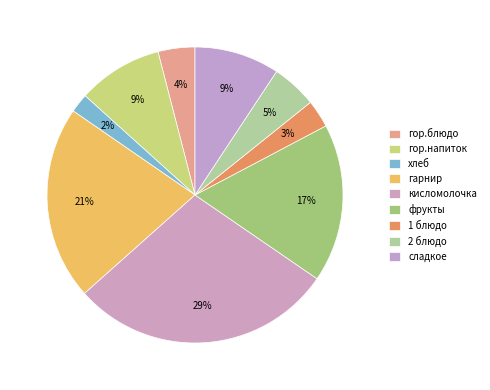

Between гарнир and фрукты, which is larger?

гарнир